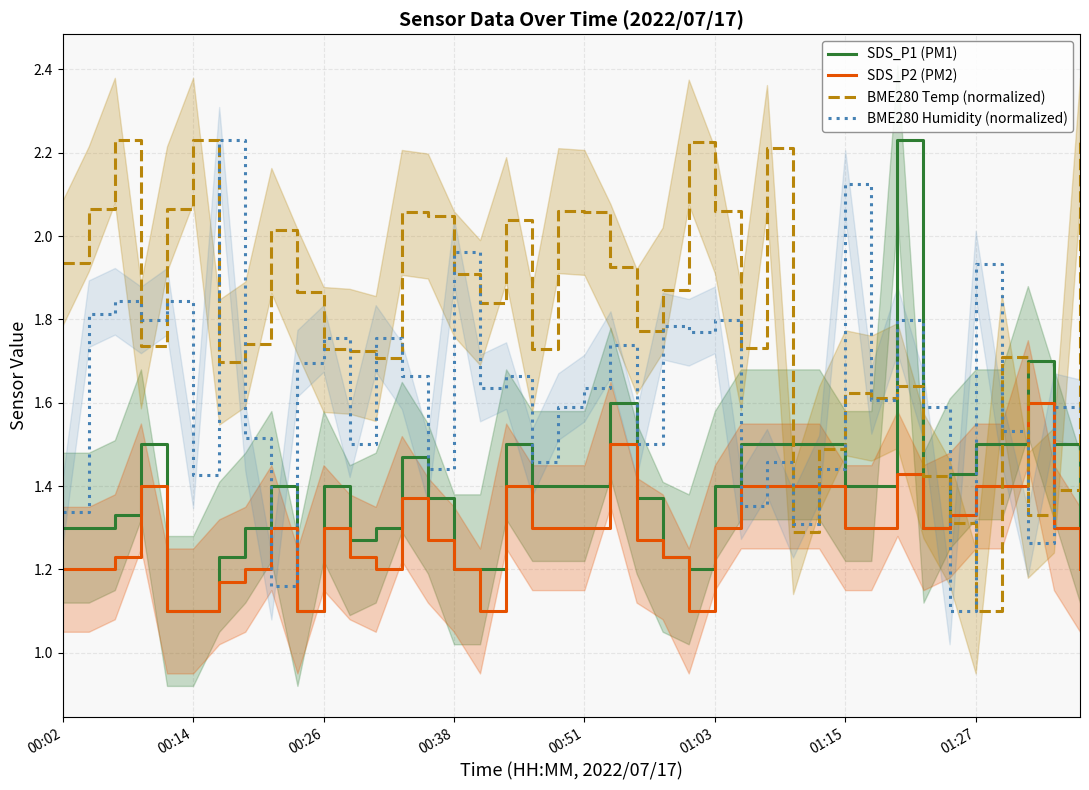

What is the minimum value for BME280 Humidity (normalized)?

1.1